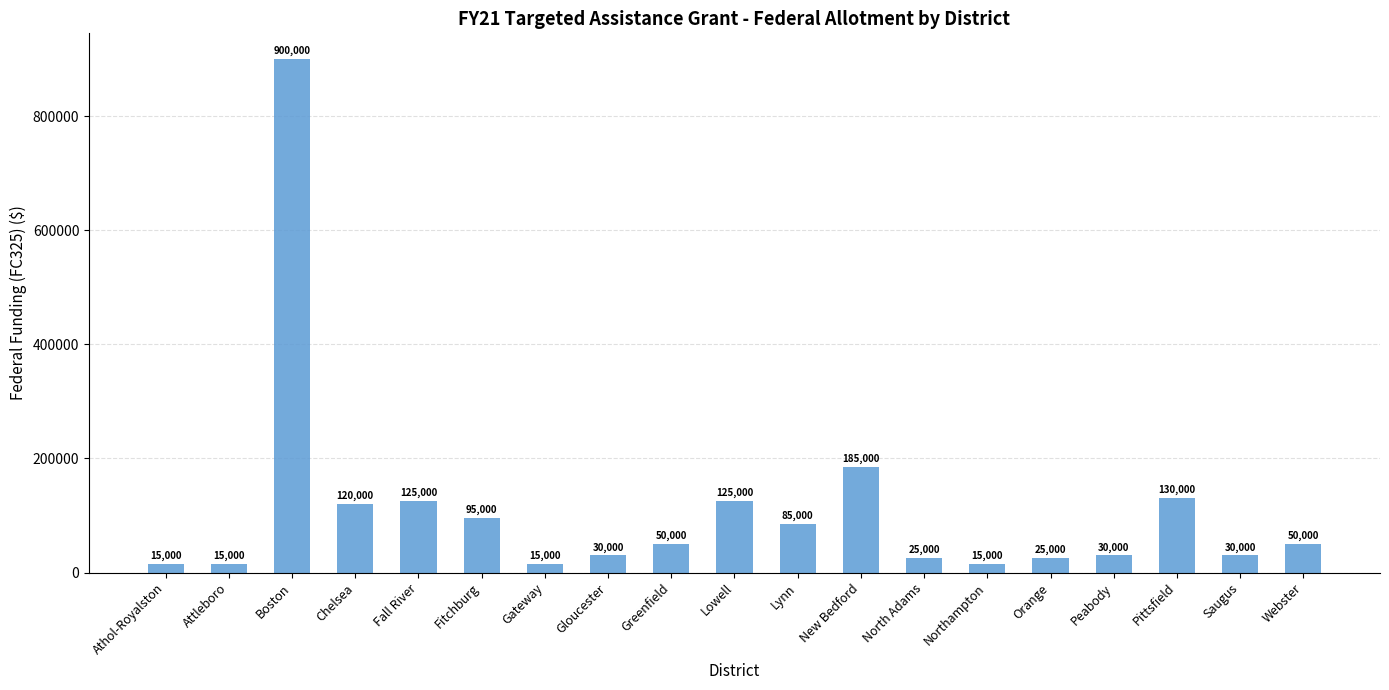

What is the label of the 11th bar from the left?

Lynn